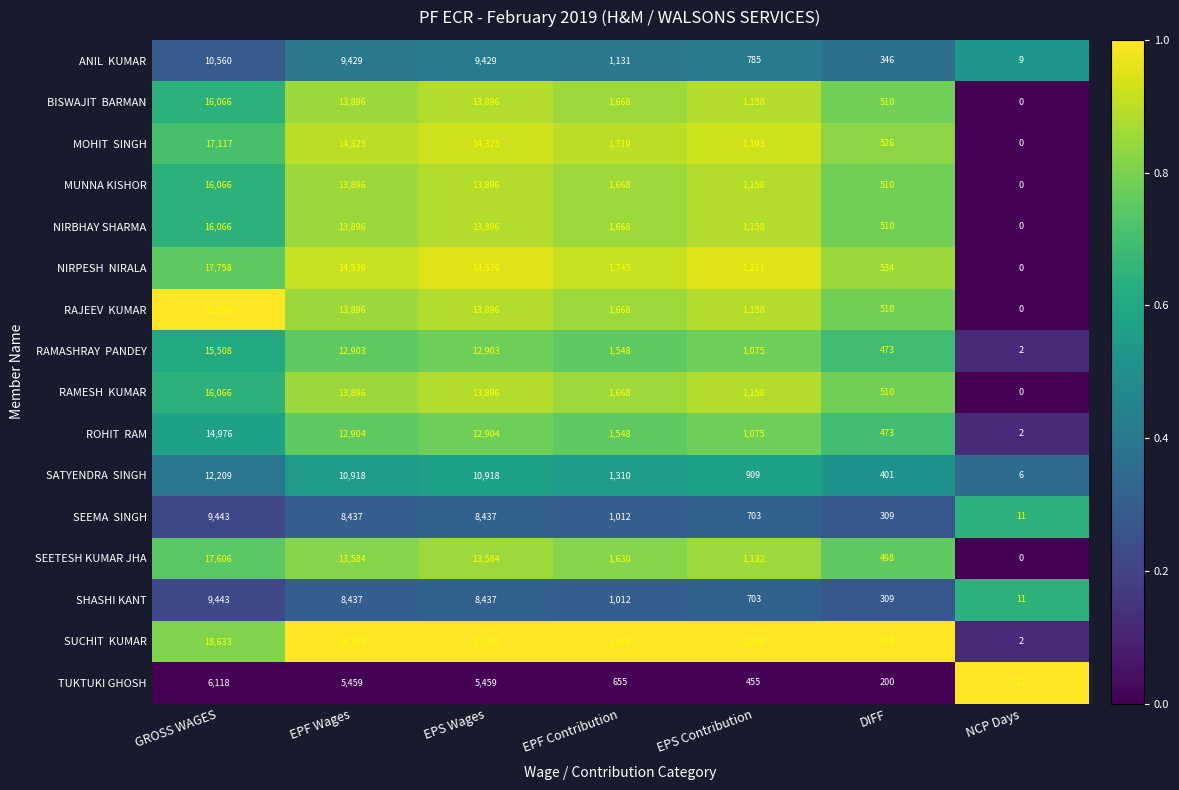

How many data points does each series have?

7